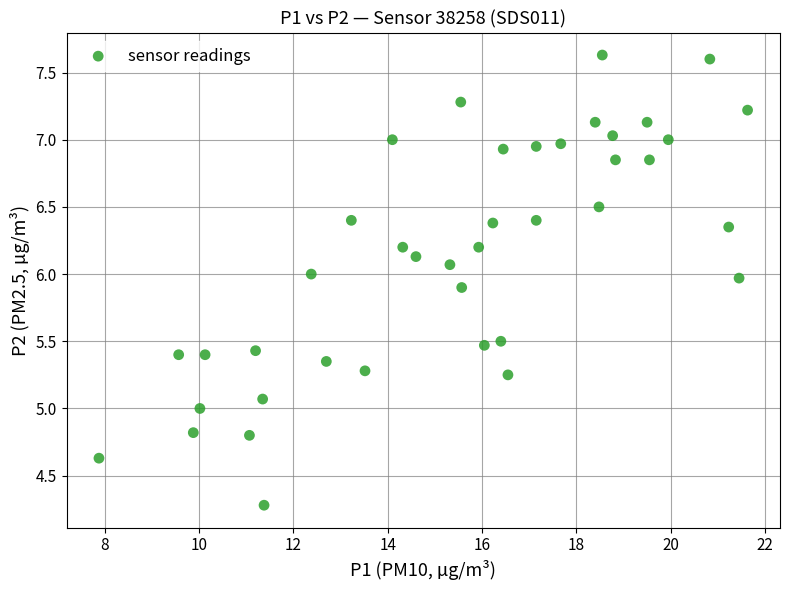

What is the range of X values (max minus min)?

13.8